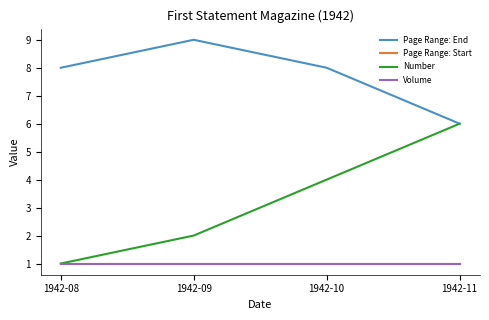

How many lines are shown in the chart?

4